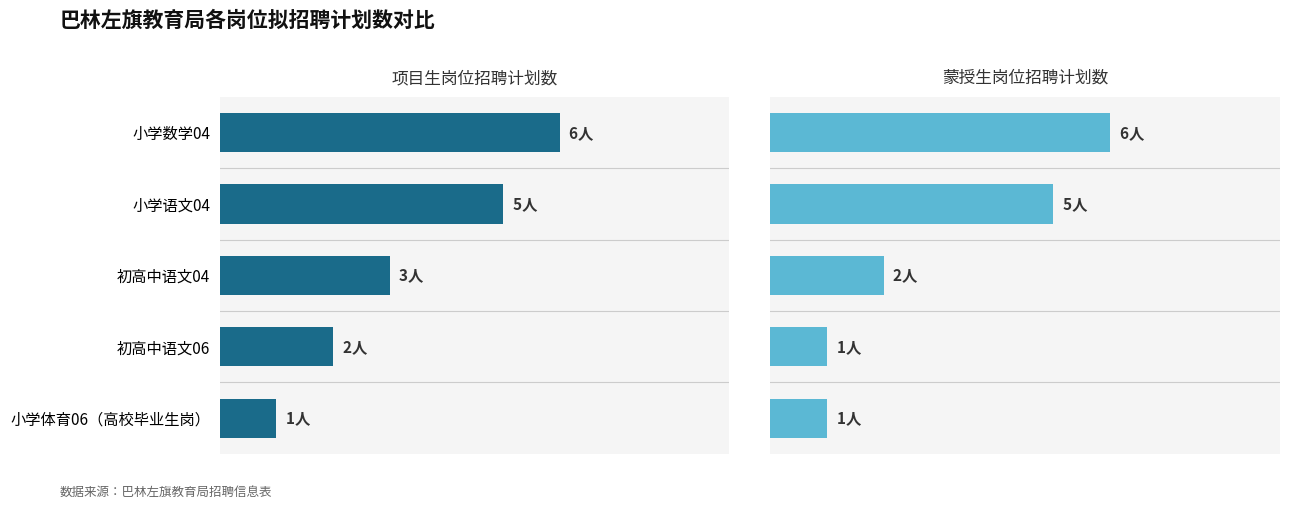

What is the value of the 项目生岗位招聘计划数 bar at the 1st from the left?

6